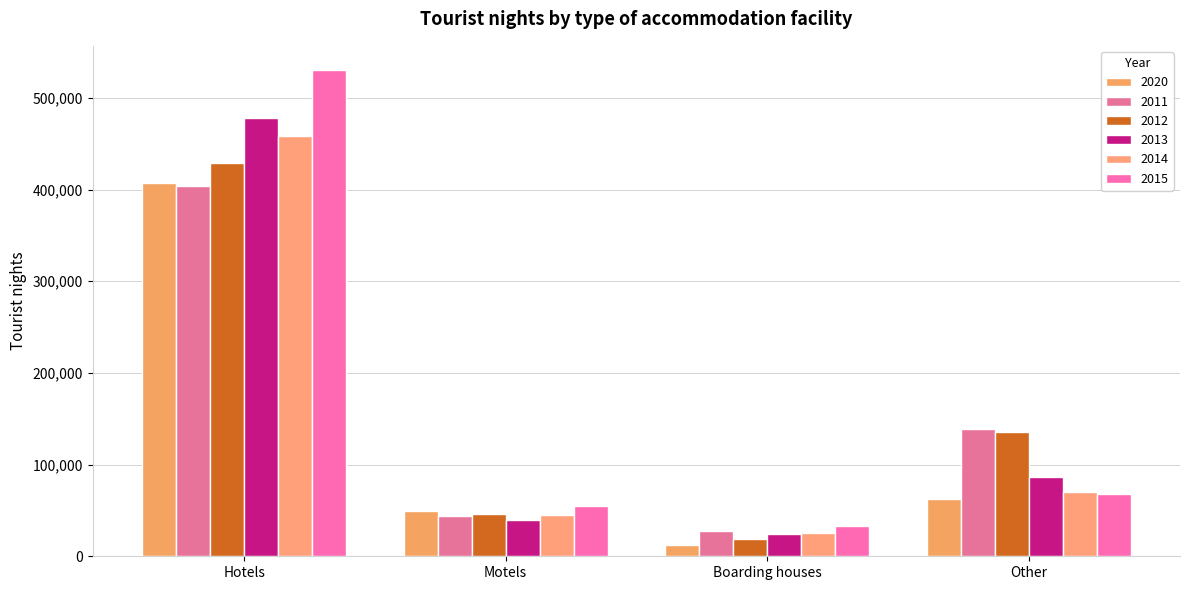

How many series are shown in this chart?

6